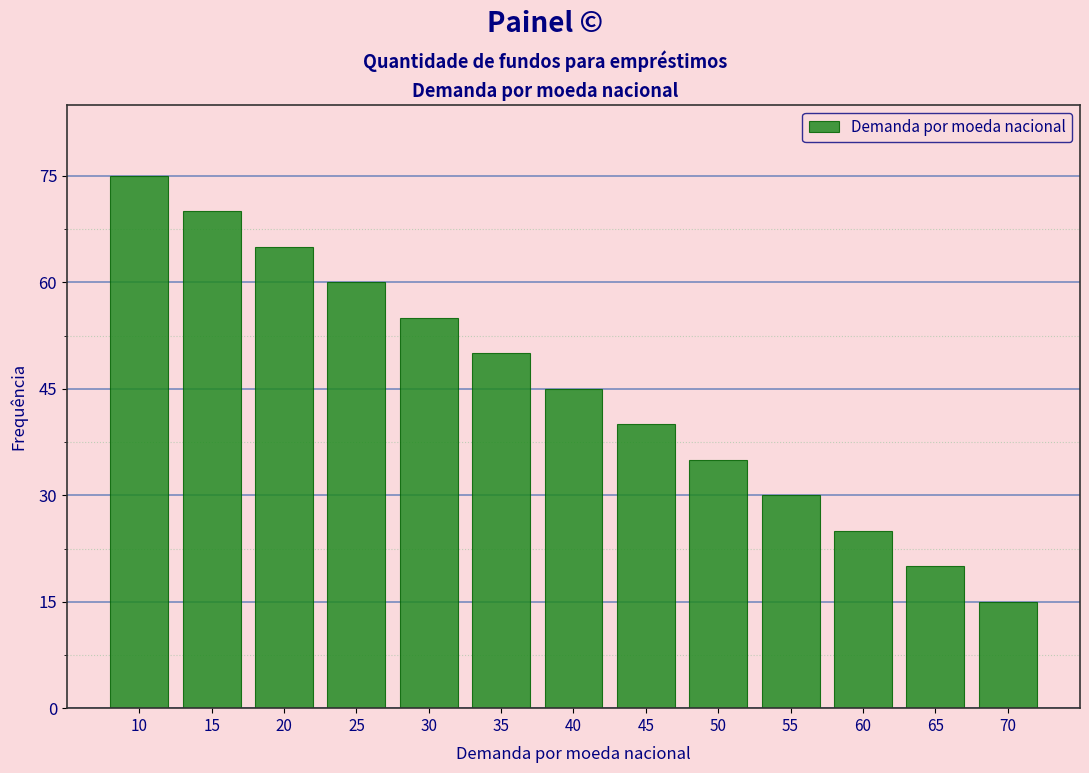

Reading left to right, what are all the values shown in this chart?

75	70	65	60	55	50	45	40	35	30	25	20	15